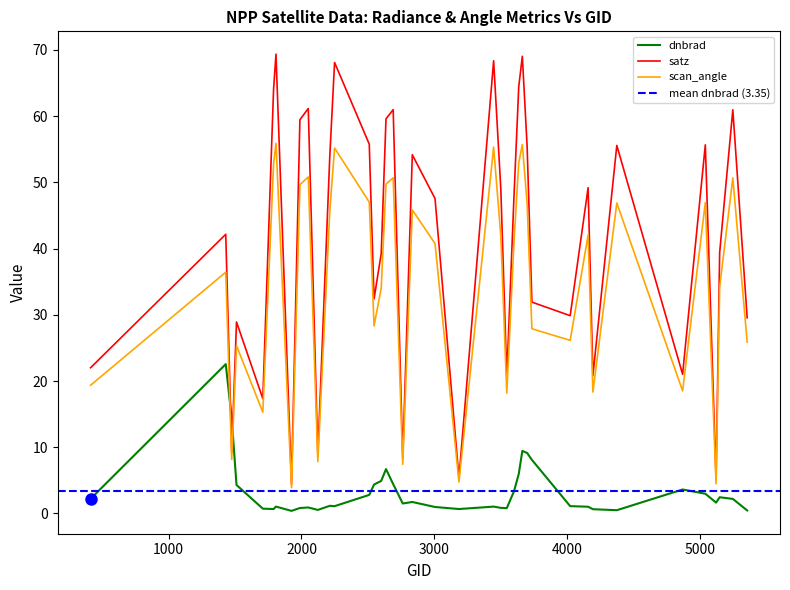

How many values in the satz series are below 47?

19